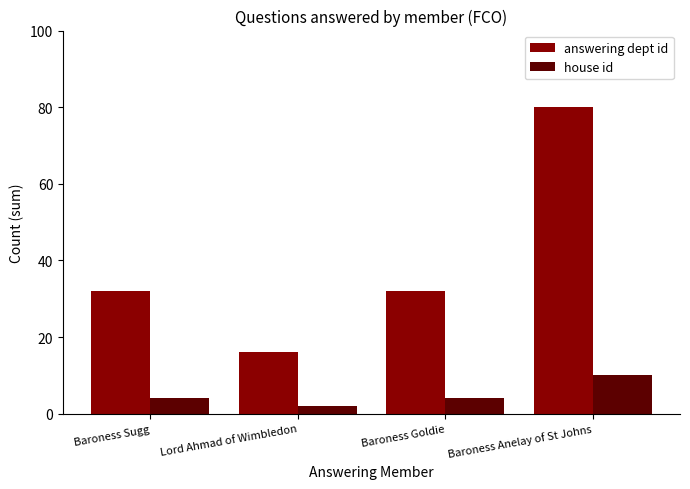

What is the maximum value shown in the chart?

80